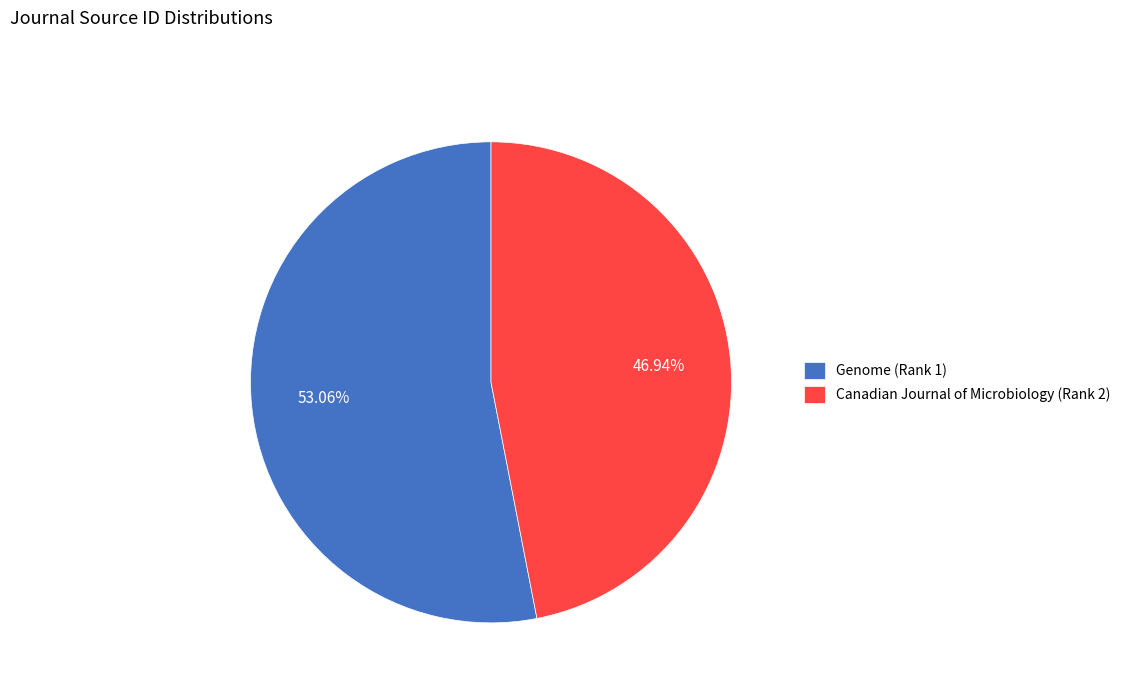

Is it true that Genome (Rank 1) is 53% of the pie?

True